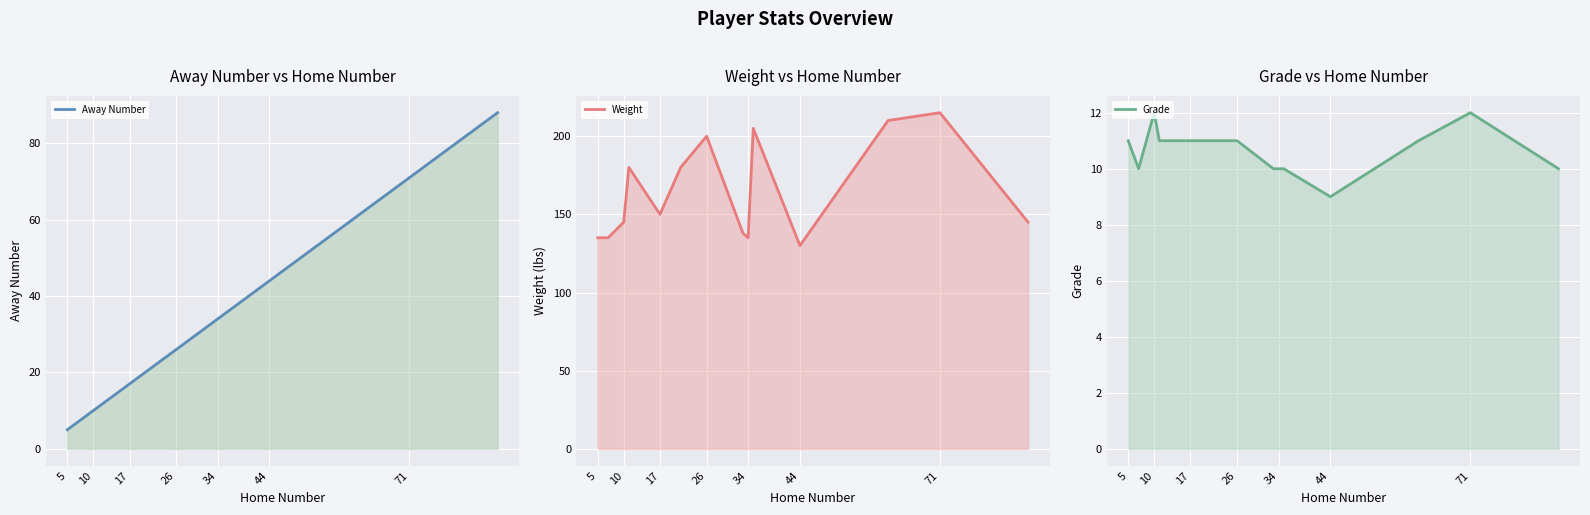

What is the sum of all Weight values?

2303